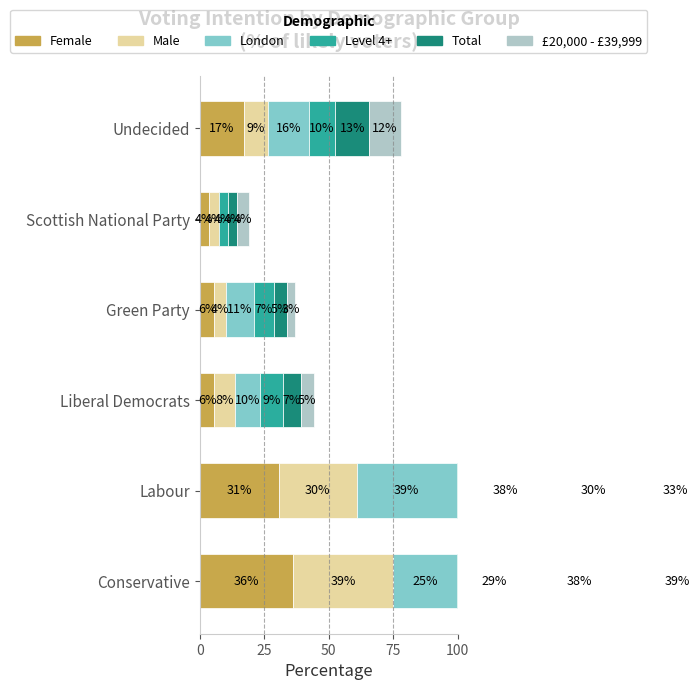

How many values in the London series are below 15?

3